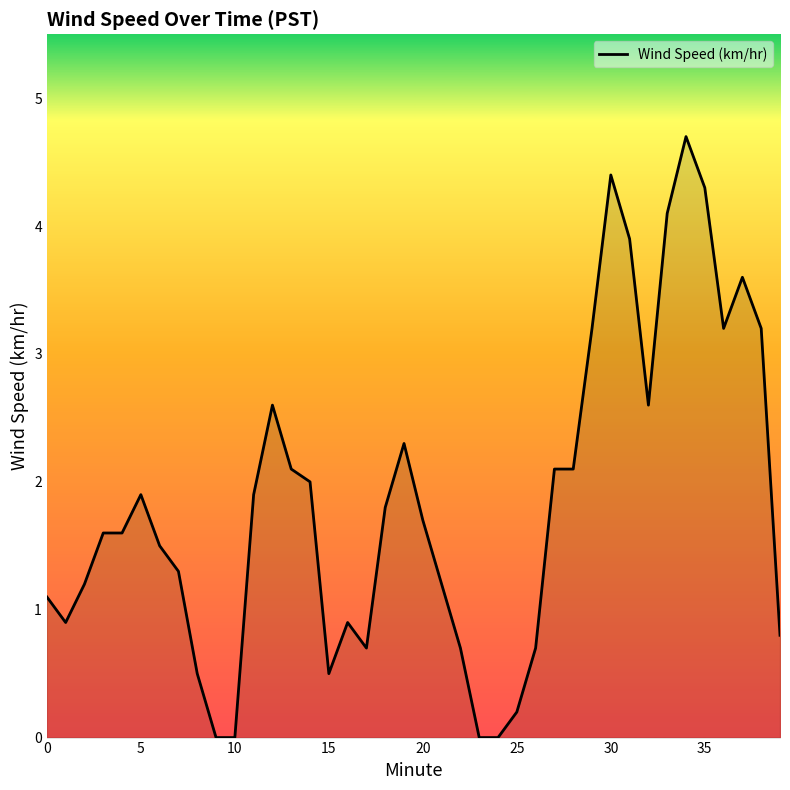

What is the greatest value displayed?

4.7